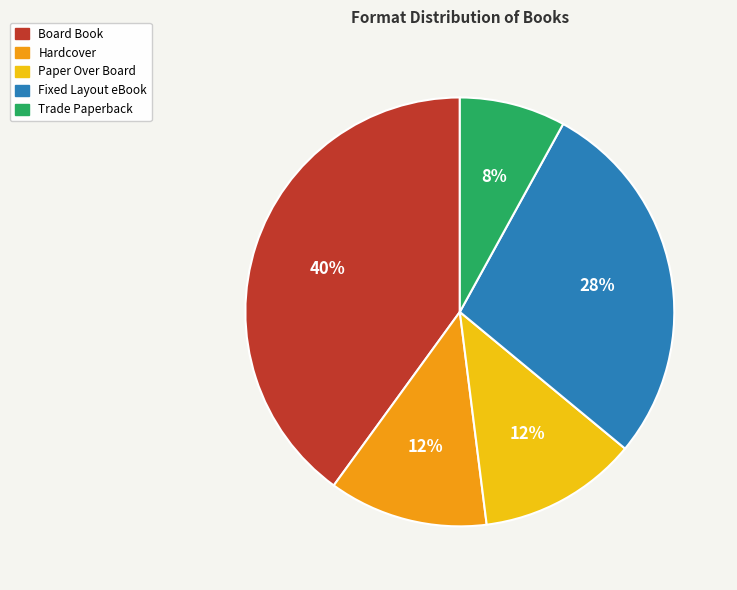

Approximately how many times larger is the value at Paper Over Board compared to Trade Paperback?

1.5